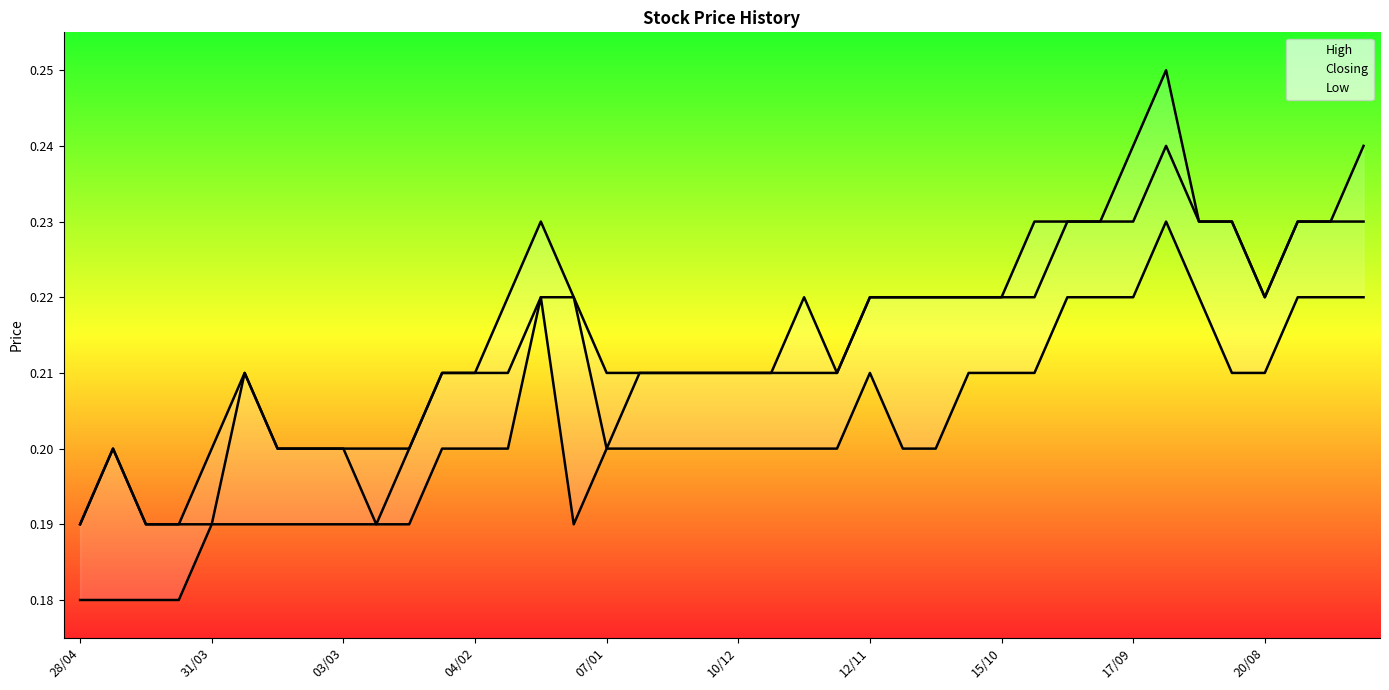

True or false: High and Low intersect in this chart.

False